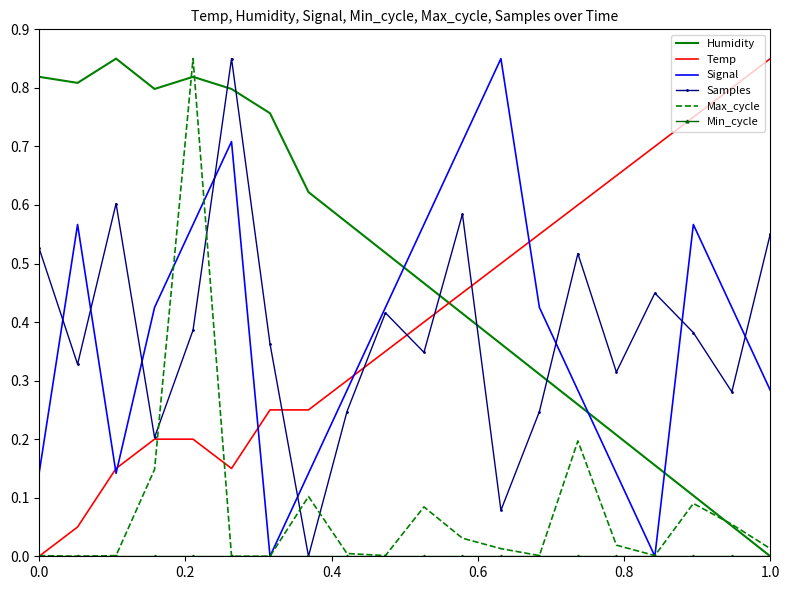

Which series ends up on top after the final intersection of Max_cycle and Samples?

Samples